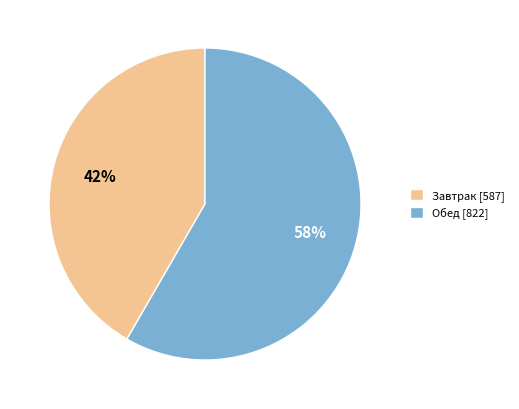

To the nearest percent, what percentage of the pie is Завтрак?

42%